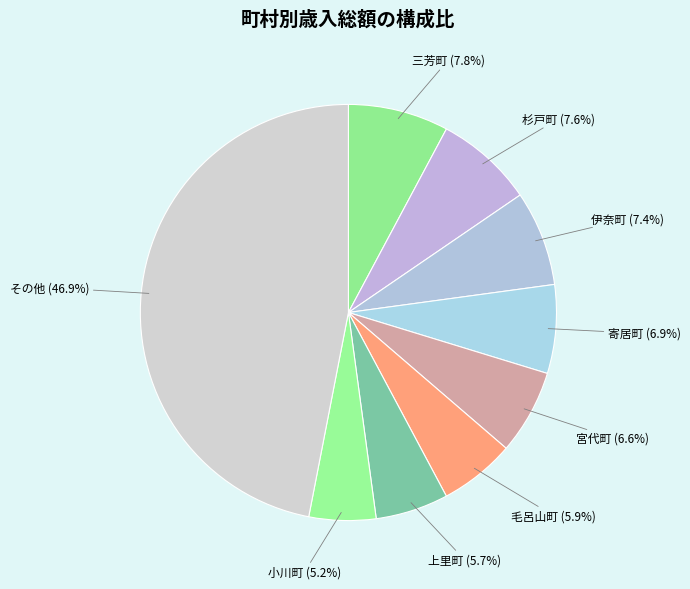

What is the largest slice in the pie chart?

その他 (46.9%)